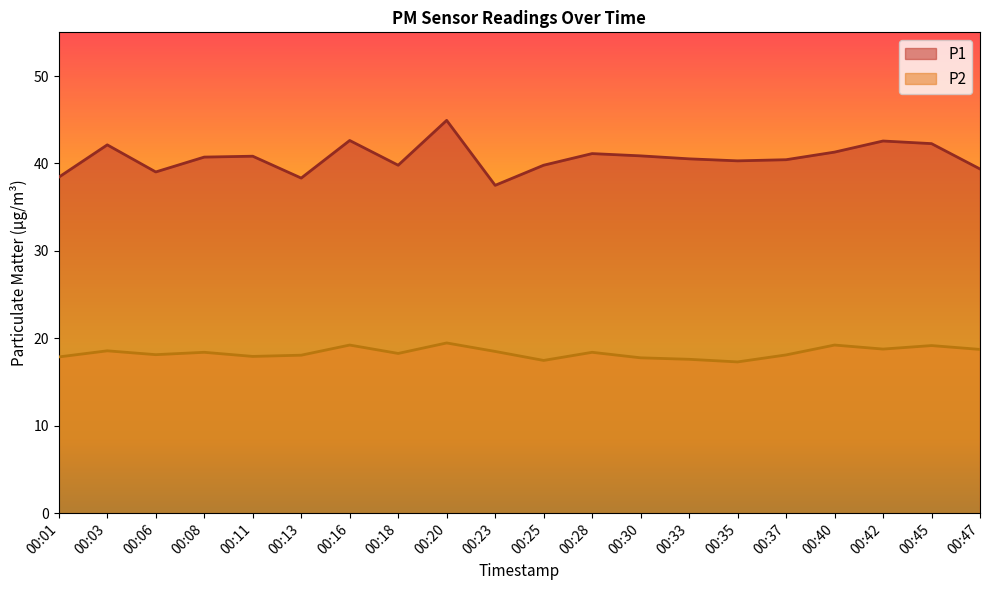

True or false: P2 and P1 cross at least once.

False